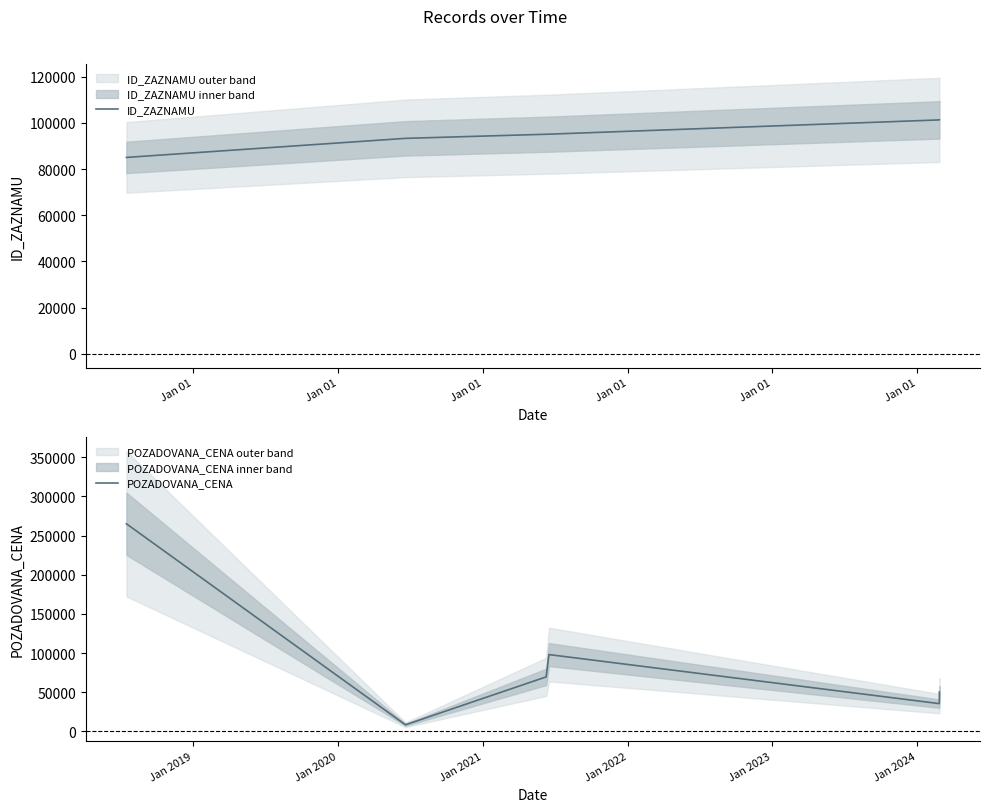

List the series in order of their overall mean, highest first.

ID_ZAZNAMU, POZADOVANA_CENA